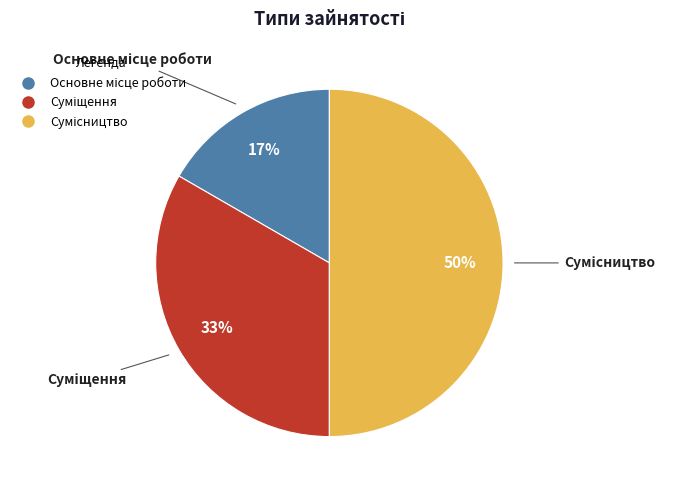

To the nearest percent, what is the average slice percentage?

33%